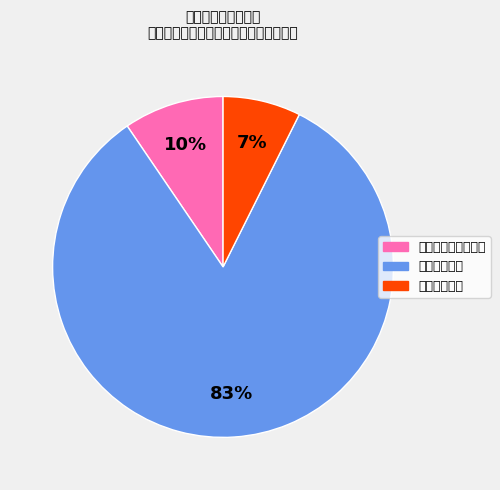

Is it true that 卫生健康支出 is 91% of the pie?

False